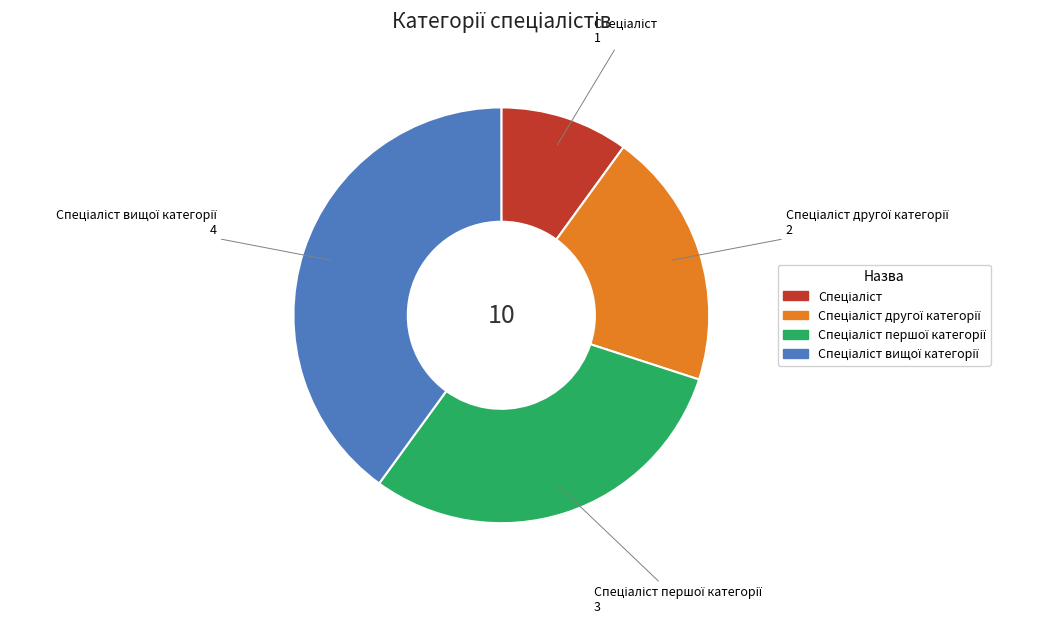

Is there a majority slice in this chart?

No